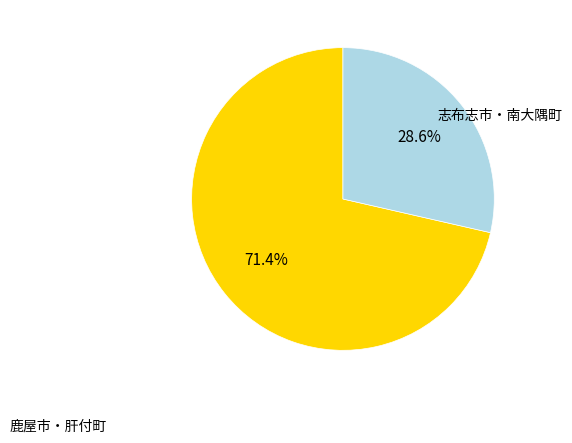

Is there any slice that represents more than half of the pie?

Yes